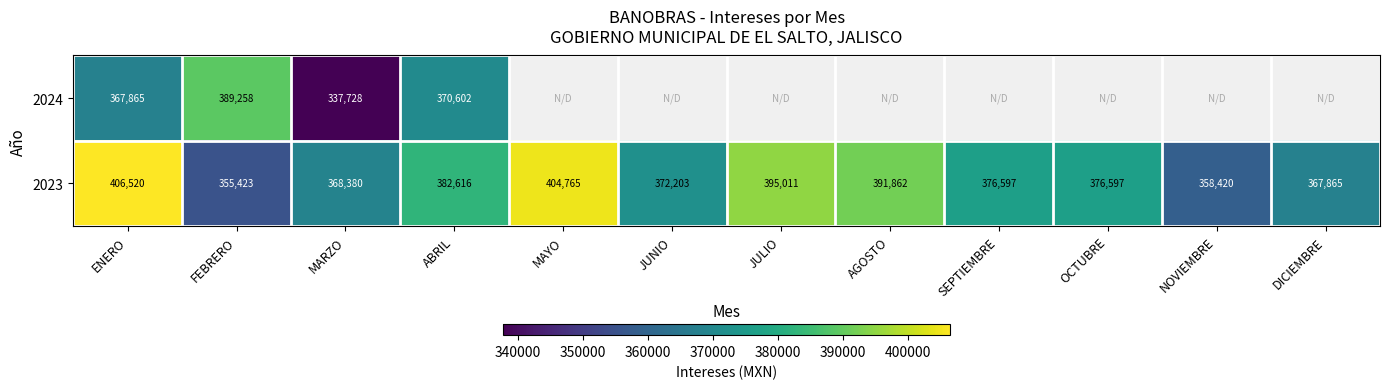

Is the value of 2024 at MARZO greater than the value of 2023 at ABRIL?

No